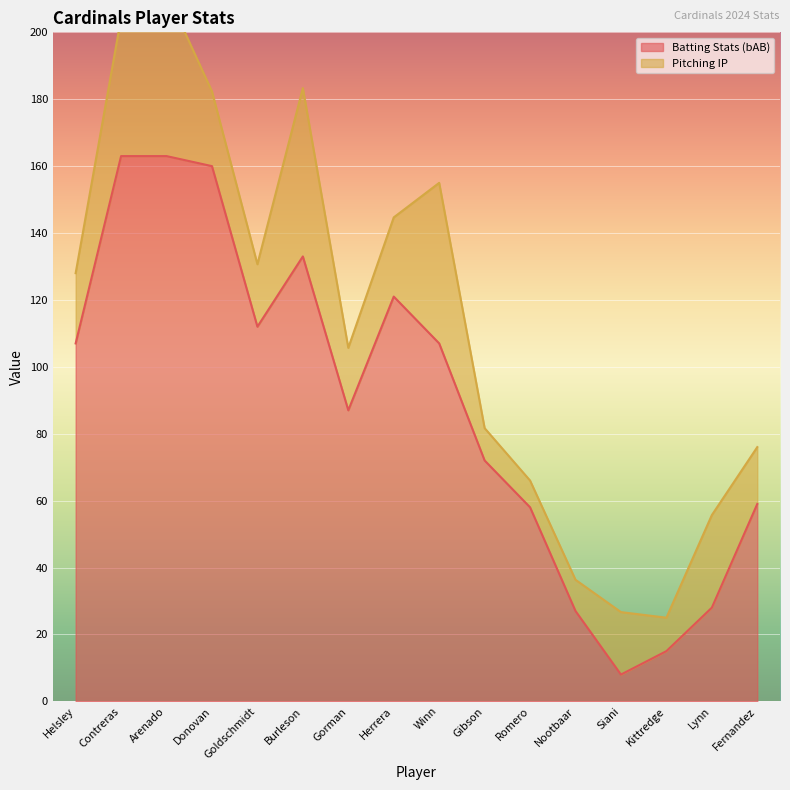

What is the label of the 10th point from the right?

Gorman